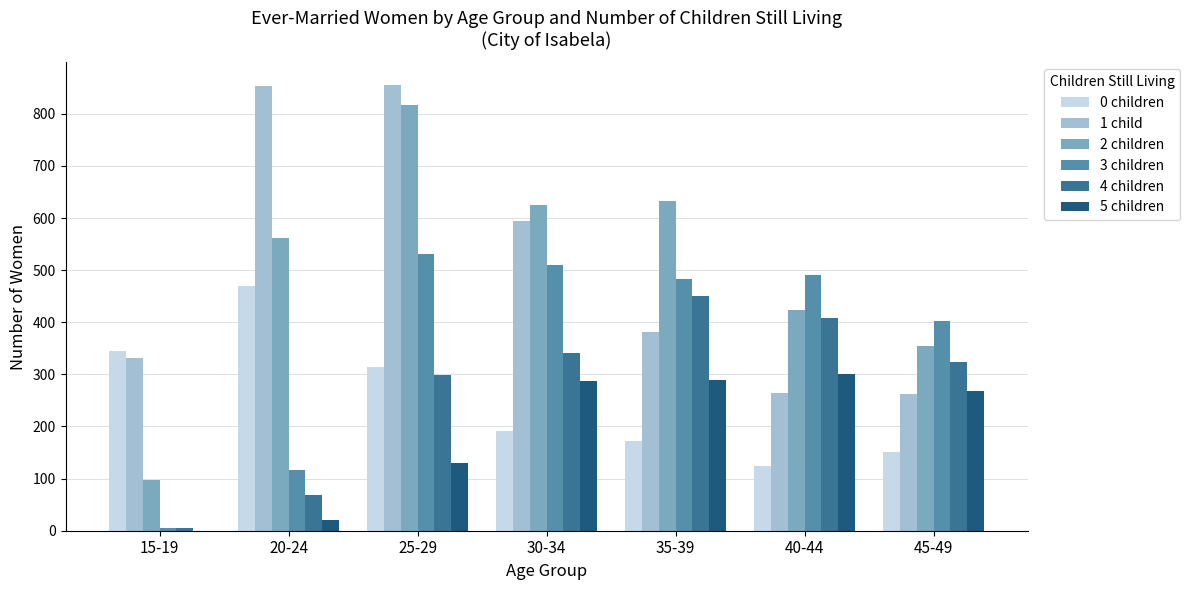

Is the value of 1 child at 30-34 greater than the value of 5 children at 20-24?

Yes